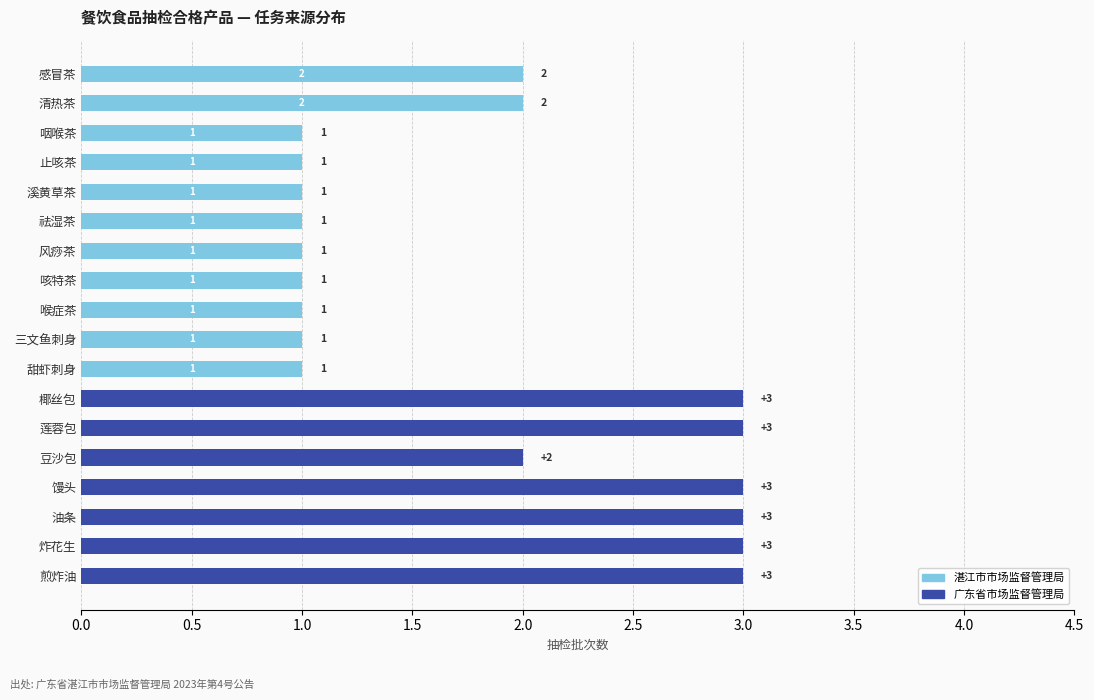

The 湛江市市场监督管理局 series shows 0 at 咳特茶. True or false?

False